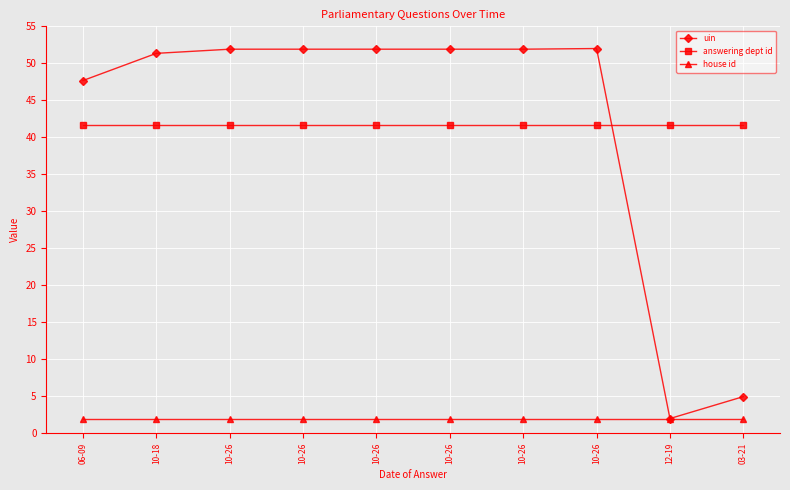

At which label does uin reach its peak?

10-26